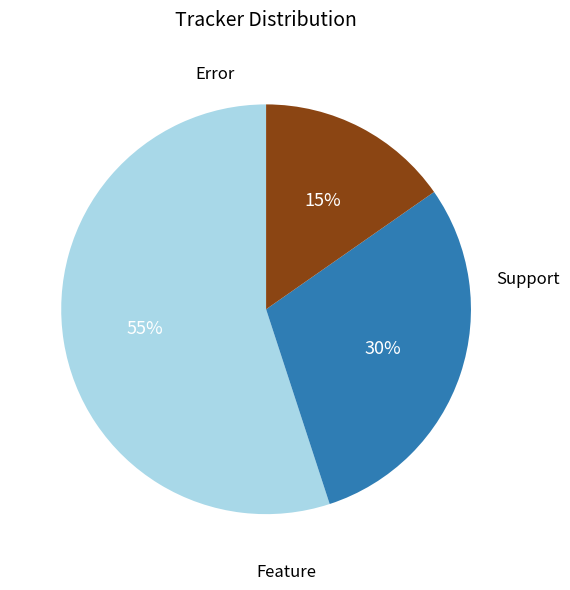

To the nearest percent, what is the average slice percentage?

33%